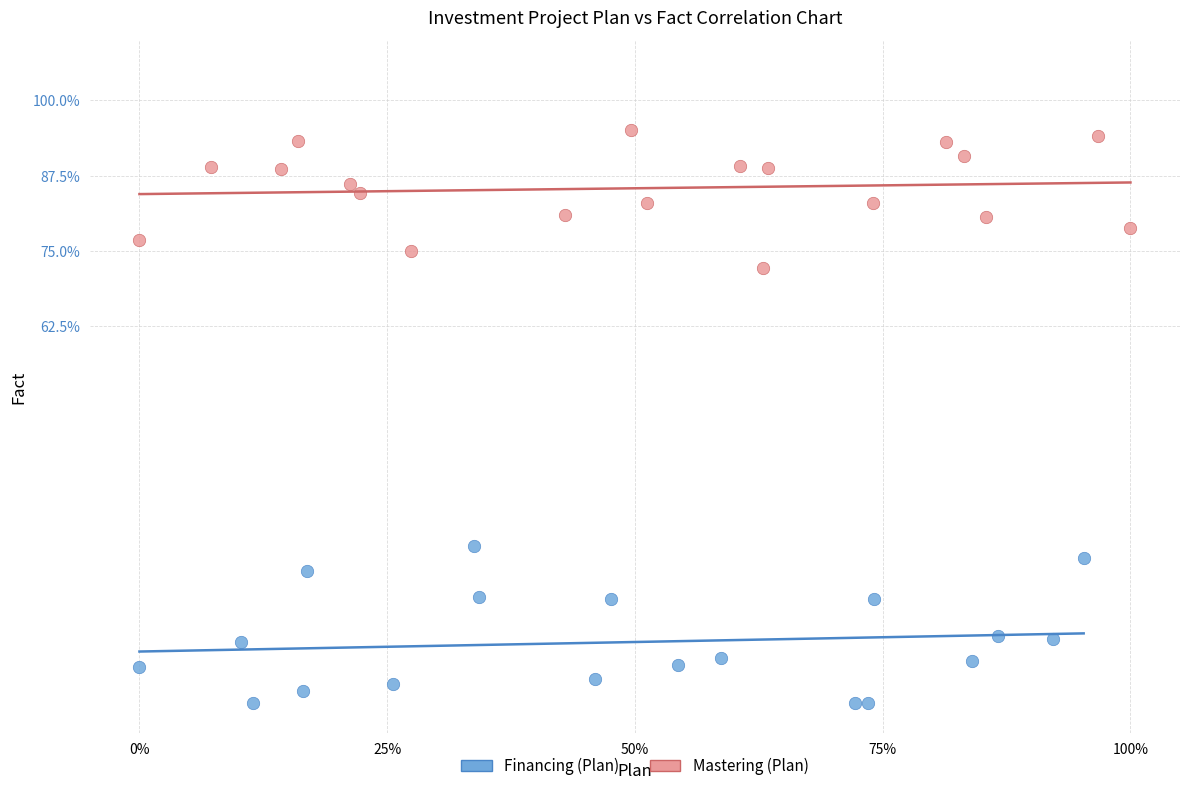

Which series reaches the minimum Y coordinate?

Financing (Plan)